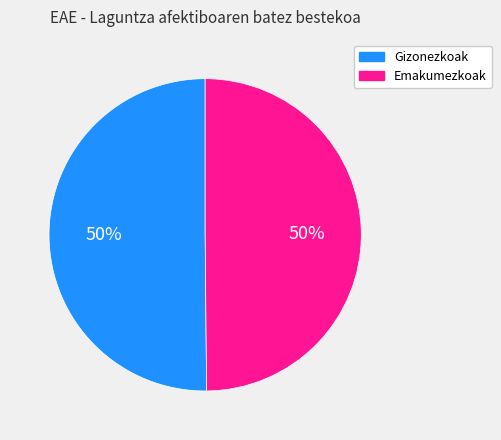

Approximately how many times larger is the value at Gizonezkoak compared to Emakumezkoak?

1.0